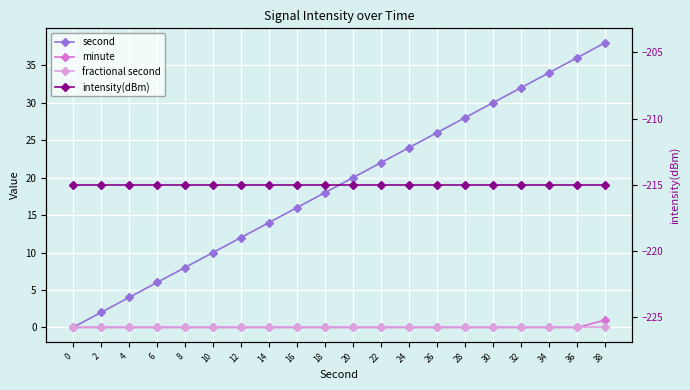

Is it true that fractional second equals 0.0 at 24?

True